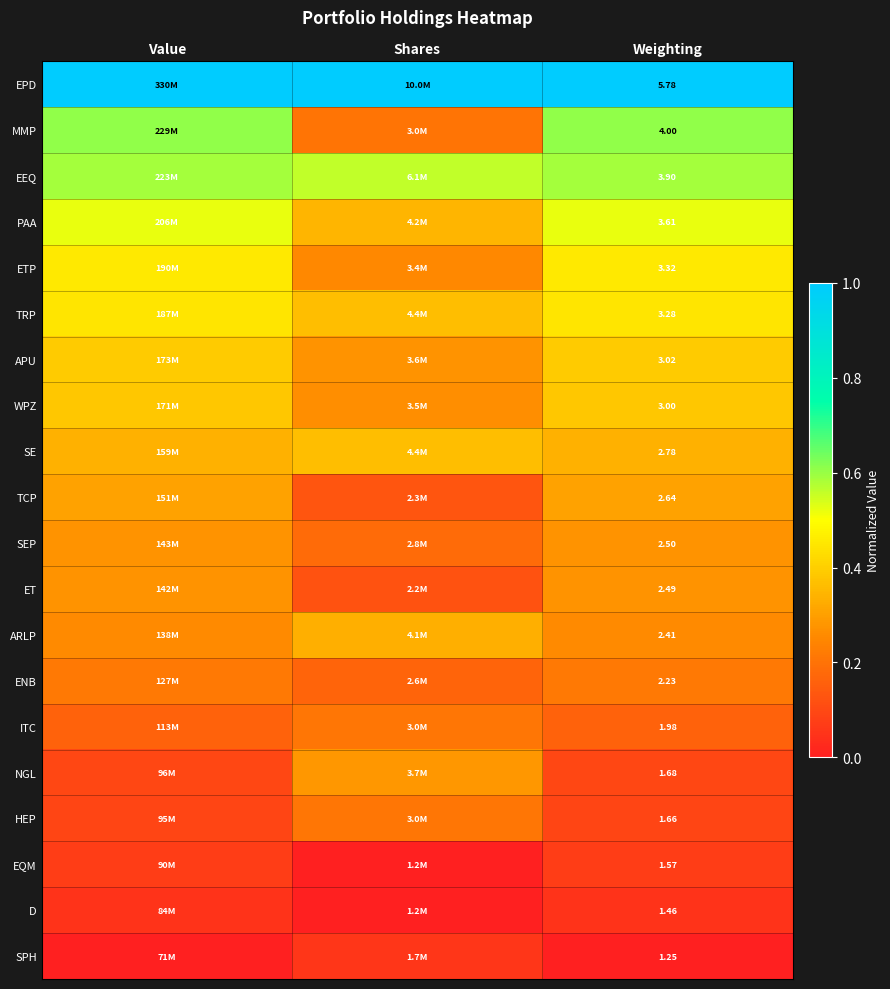

Is the value of PAA at Shares greater than the value of ARLP at Shares?

Yes